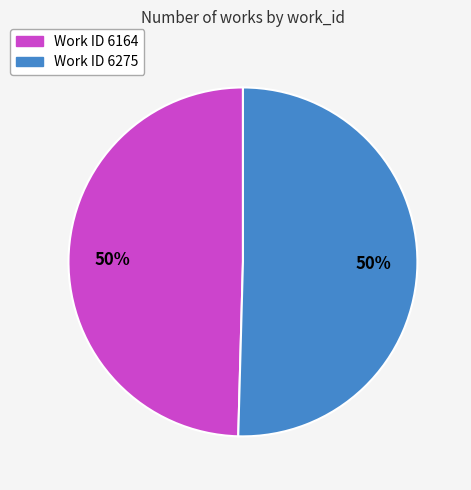

To the nearest percent, what is the average slice percentage?

50%